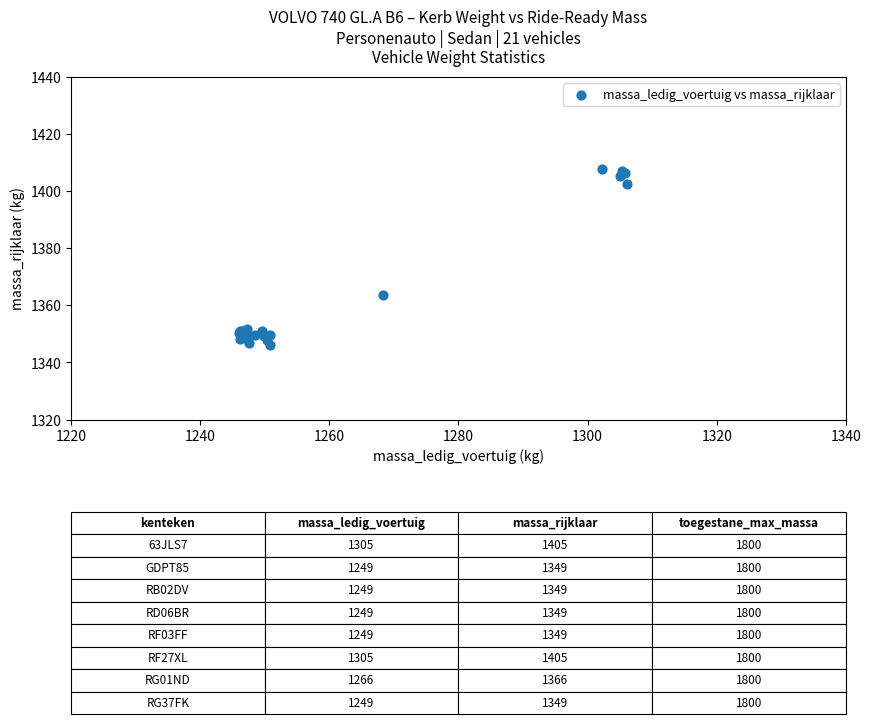

What Y value in the scatter plot is closest to 1377?

1363.6